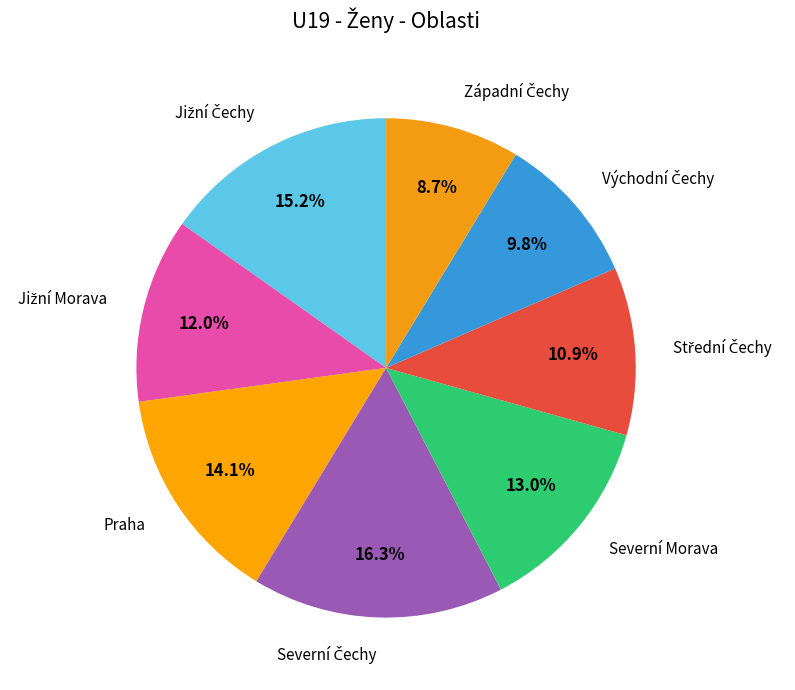

Count the number of slices in the pie.

8